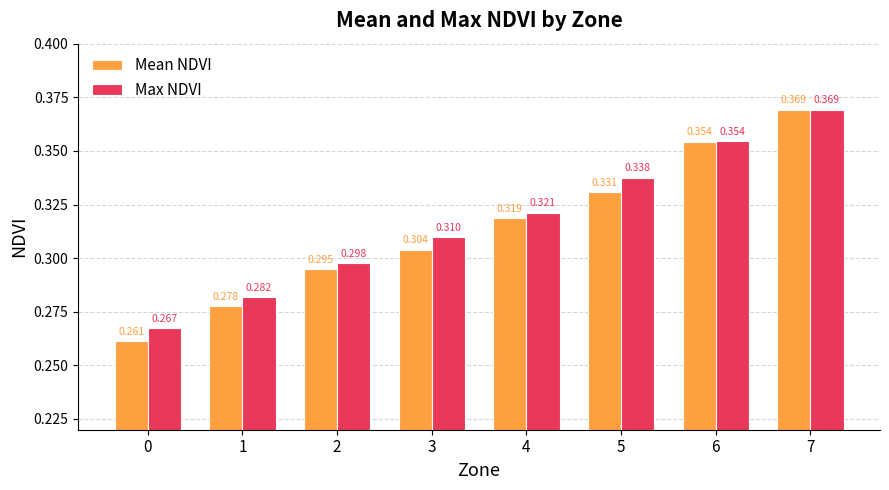

At which category is the sum across all series the highest?

7